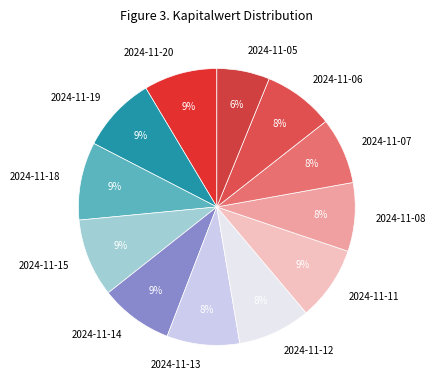

What is the smallest slice in the pie chart?

2024-11-05